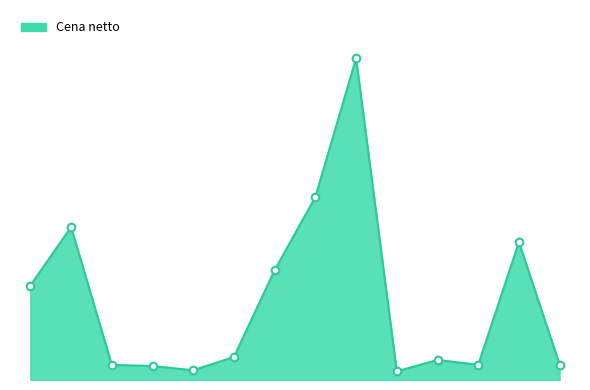

Is this an area chart (filled region under the line)?

Yes